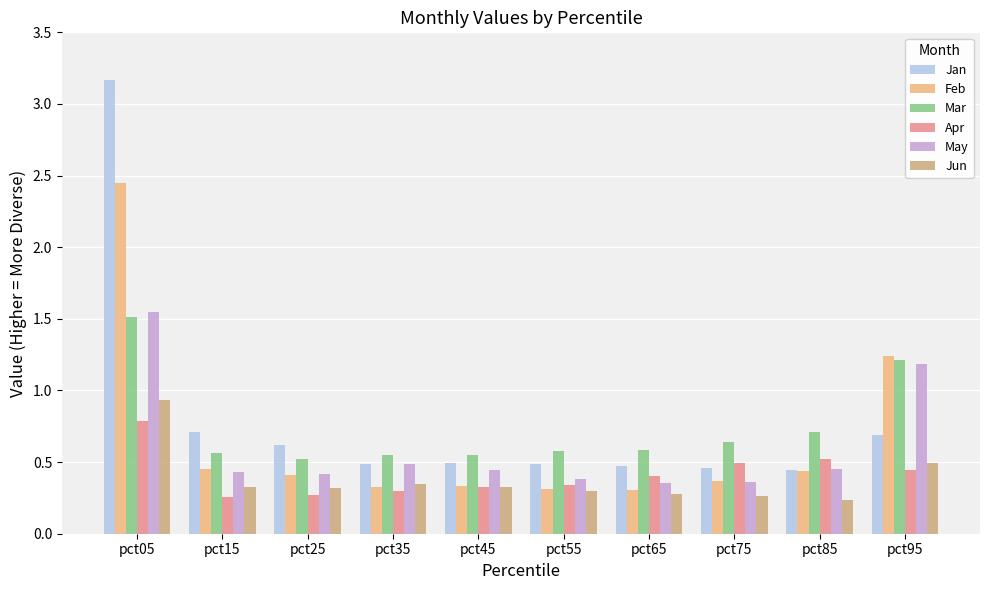

At which label is Feb closest to 1?

pct95